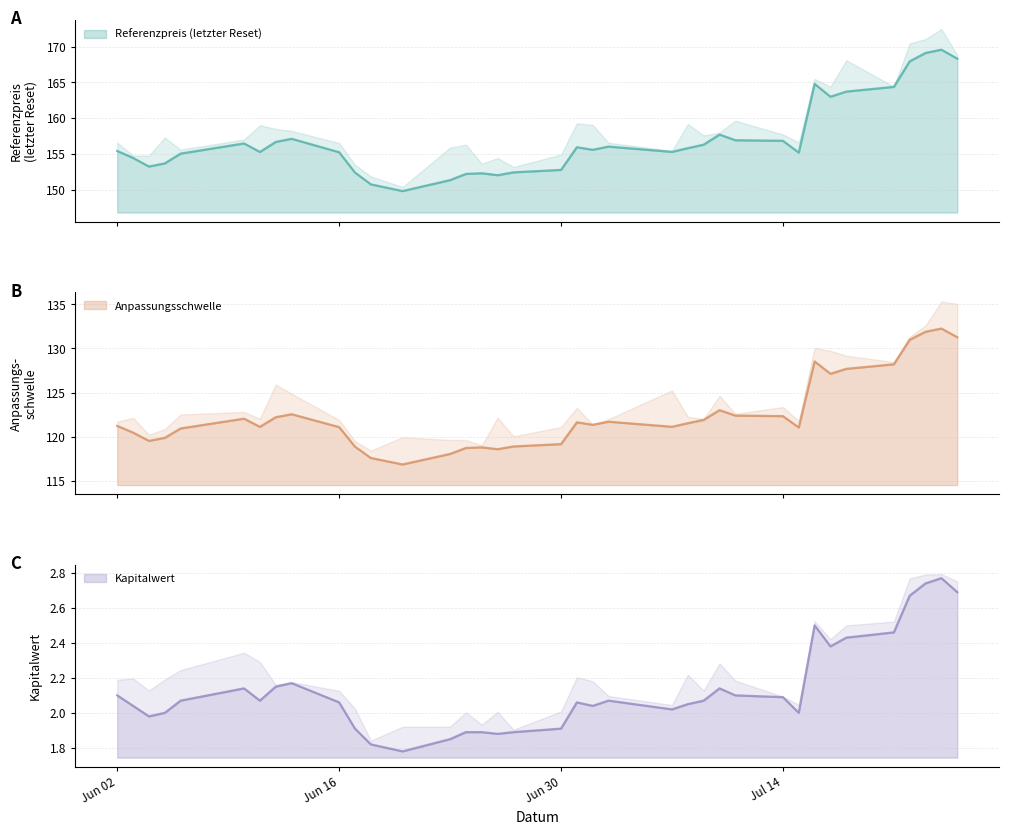

Rank the categories by Referenzpreis (letzter Reset) value from highest to lowest.

2025-07-24, 2025-07-23, 2025-07-25, 2025-07-22, 2025-07-16, 2025-07-21, 2025-07-18, 2025-07-17, 2025-07-10, 2025-06-13, 2025-07-11, 2025-07-14, 2025-06-12, 2025-06-10, 2025-07-09, 2025-07-03, 2025-07-01, 2025-07-08, 2025-07-02, 2025-06-02, 2025-07-07, 2025-06-11, 2025-06-16, 2025-07-15, 2025-06-06, 2025-06-03, 2025-06-05, 2025-06-04, 2025-06-30, 2025-06-27, 2025-06-17, 2025-06-25, 2025-06-24, 2025-06-26, 2025-06-23, 2025-06-18, 2025-06-20